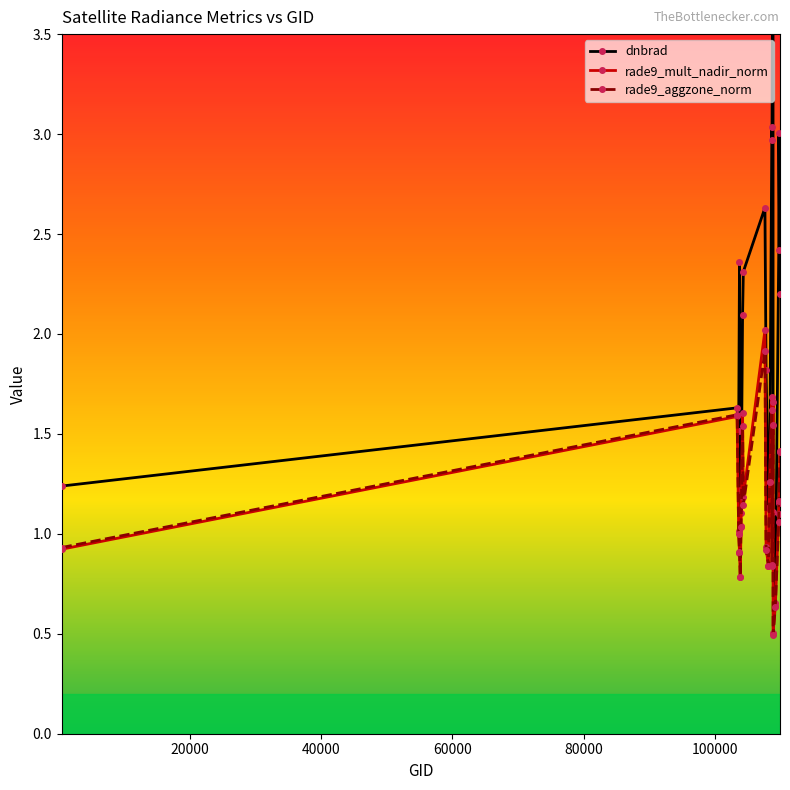

What is the lowest value of the rade9_aggzone_norm series?

0.5